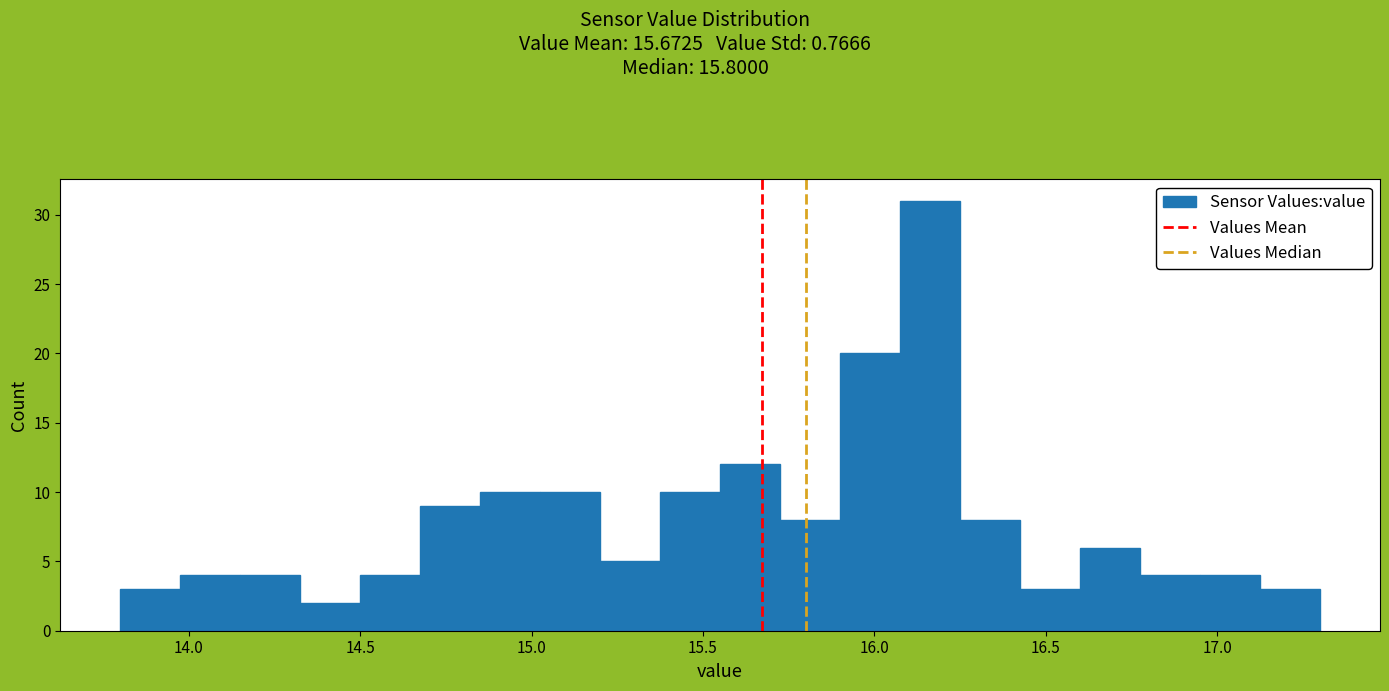

Around what value on the x-axis is the tallest bar? Give the approximate position of its centre, as read against the axis.

16.15